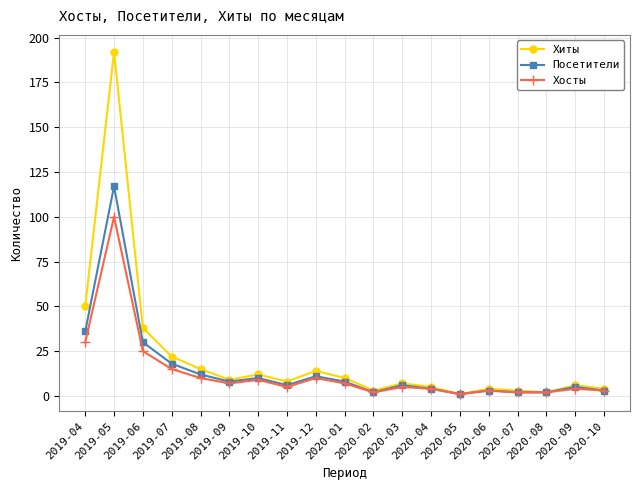

What is the minimum value for Хиты?

1